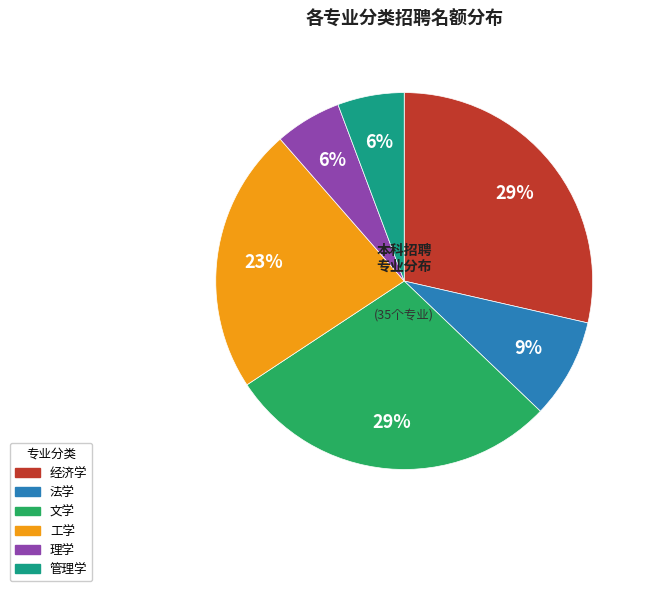

To the nearest percent, what portion does 法学 represent?

9%